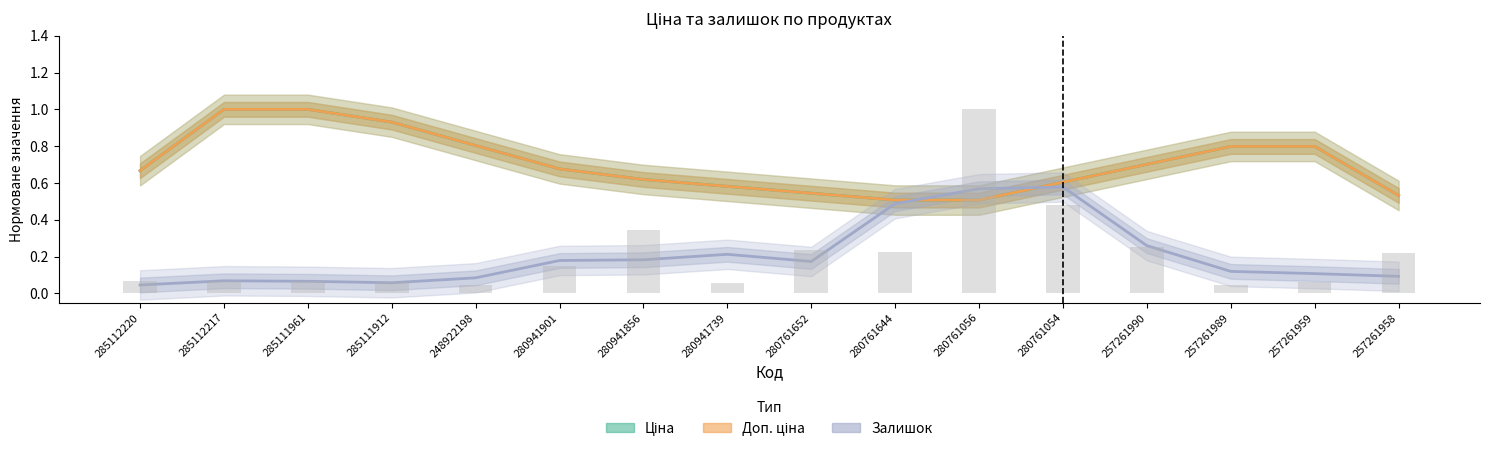

Which series has the largest range (max minus min)?

Залишок (норм.)